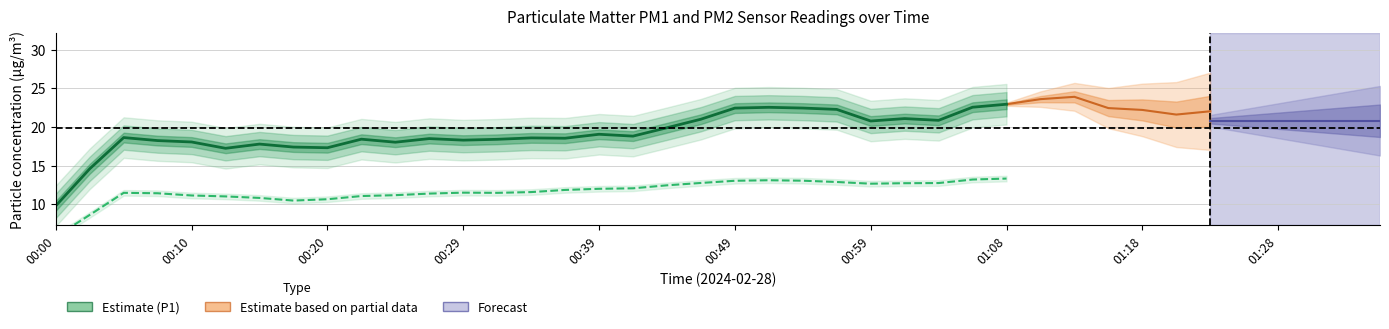

What is the label of the 37th point from the right?

00:07